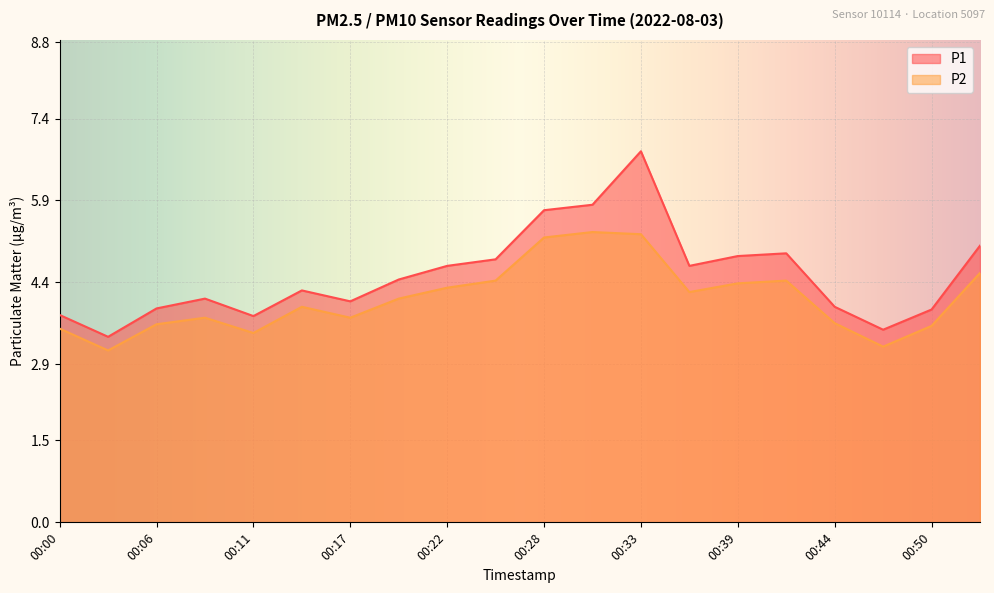

Reading left to right, transcribe all the data shown in this chart.

P1: 3.8	3.4	3.9	4.1	3.8	4.2	4.0	4.5	4.7	4.8	5.7	5.8	6.8	4.7	4.9	4.9	4.0	3.5	3.9	5.1
P2: 3.5	3.1	3.6	3.8	3.5	4.0	3.8	4.1	4.3	4.4	5.2	5.3	5.3	4.2	4.4	4.4	3.6	3.2	3.6	4.6